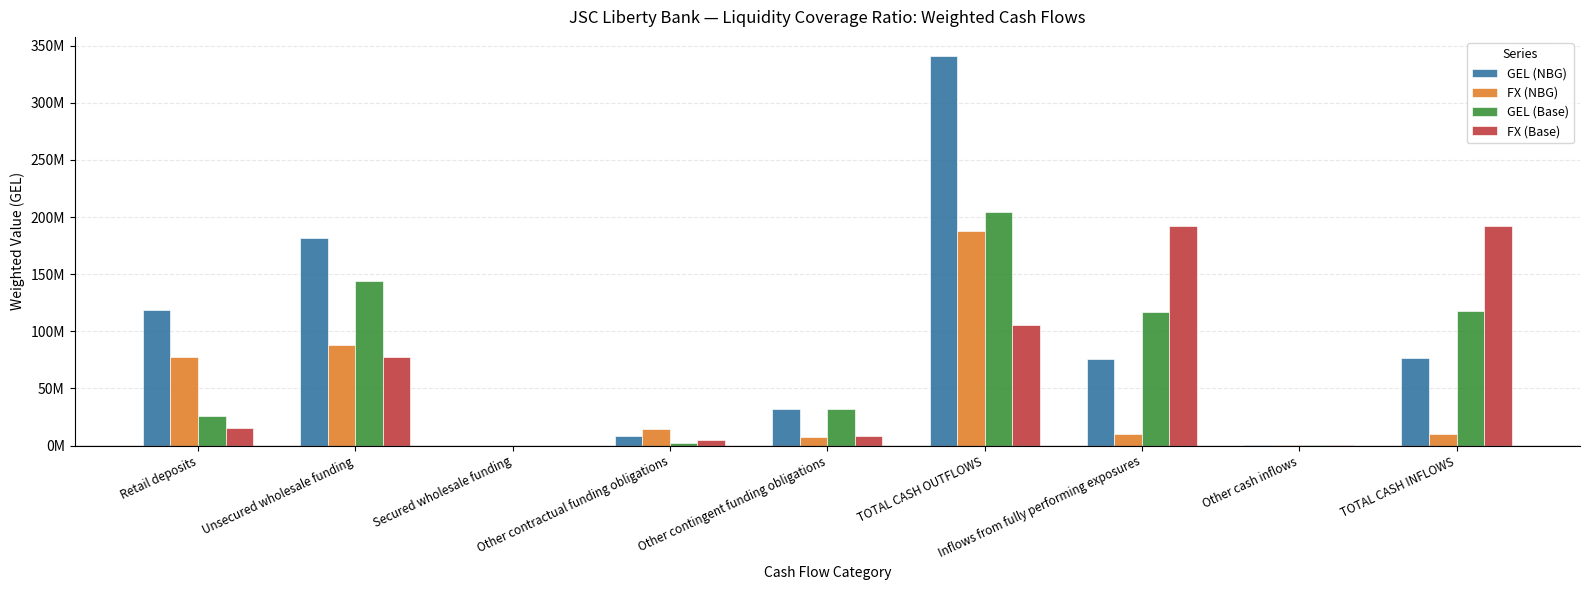

What is the sum of all GEL (NBG) values?

834096770.5